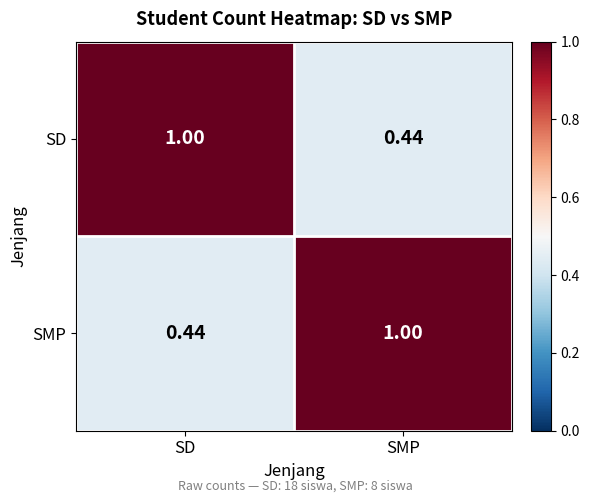

Where is SMP nearest to the value 0?

SD